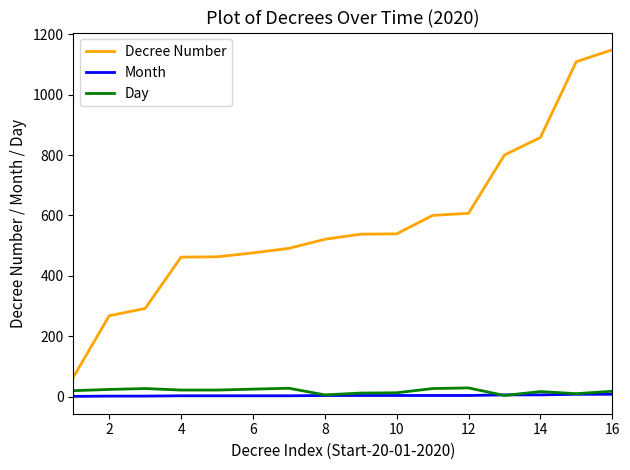

True or false: Decree Number and Day intersect in this chart.

False